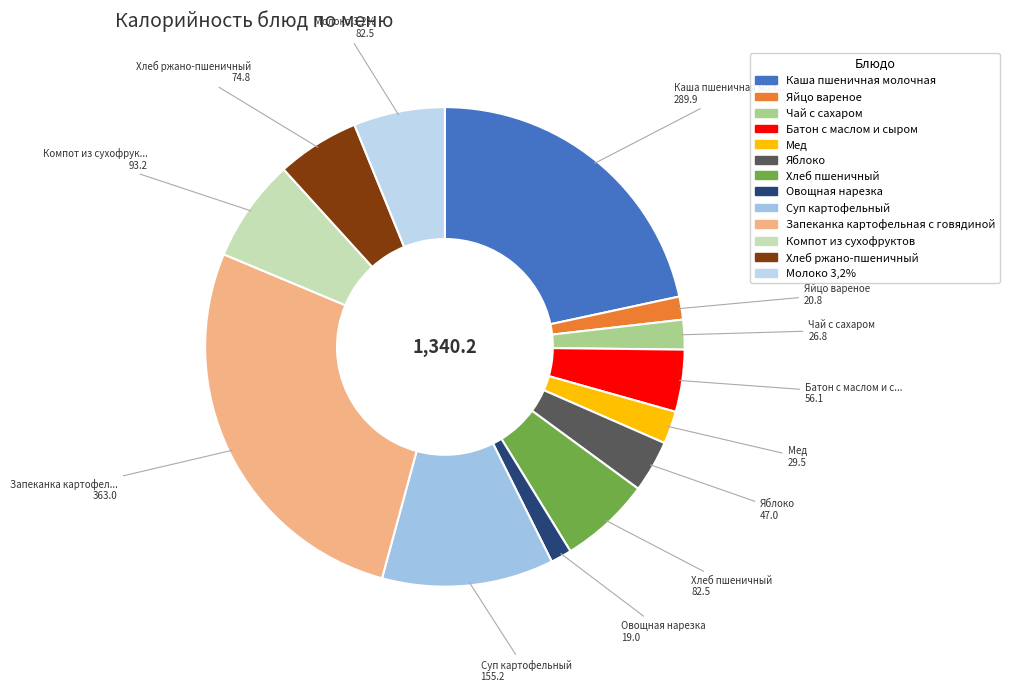

Which slice is the largest?

Запеканка картофельная с говядиной